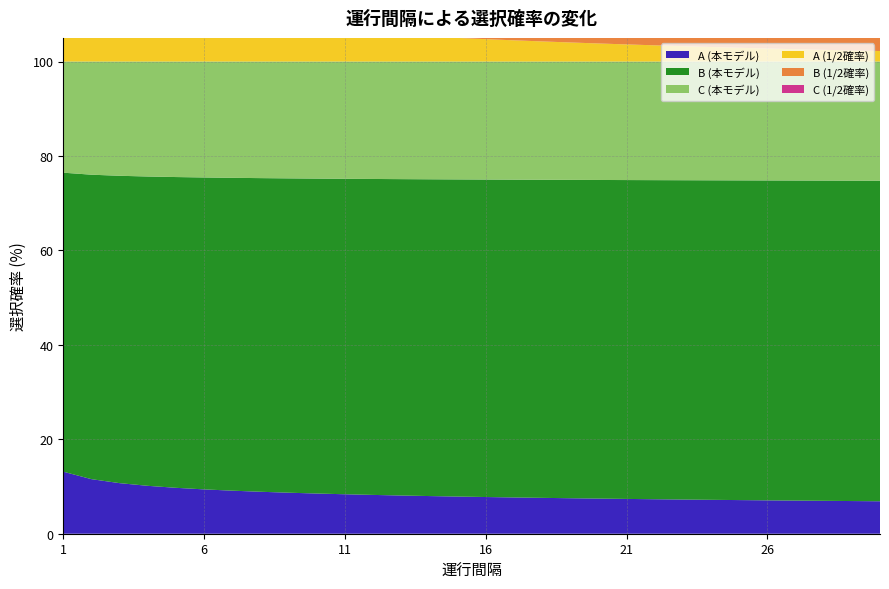

Reading right to left, extract all data points from this chart.

A (本モデル): 30=6.9	29=6.9	28=7.0	27=7.0	26=7.1	25=7.1	24=7.2	23=7.2	22=7.3	21=7.4	20=7.4	19=7.5	18=7.6	17=7.7	16=7.8	15=7.9	14=8.0	13=8.1	12=8.2	11=8.4	10=8.5	9=8.7	8=8.9	7=9.1	6=9.4	5=9.7	4=10.1	3=10.7	2=11.6	1=13.1
B (本モデル): 30=67.9	29=67.9	28=67.8	27=67.8	26=67.7	25=67.7	24=67.7	23=67.6	22=67.6	21=67.5	20=67.5	19=67.4	18=67.4	17=67.3	16=67.2	15=67.2	14=67.1	13=67.0	12=66.9	11=66.8	10=66.7	9=66.6	8=66.4	7=66.2	6=66.1	5=65.8	4=65.5	3=65.1	2=64.5	1=63.3
C (本モデル): 30=25.2	29=25.2	28=25.2	27=25.2	26=25.2	25=25.2	24=25.2	23=25.1	22=25.1	21=25.1	20=25.1	19=25.1	18=25.0	17=25.0	16=25.0	15=25.0	14=24.9	13=24.9	12=24.9	11=24.8	10=24.8	9=24.7	8=24.7	7=24.6	6=24.6	5=24.5	4=24.4	3=24.2	2=24.0	1=23.5
A (1/2確率): 30=2.2	29=2.3	28=2.5	27=2.6	26=2.8	25=2.9	24=3.1	23=3.2	22=3.4	21=3.6	20=3.8	19=4.0	18=4.3	17=4.5	16=4.7	15=5.0	14=5.3	13=5.6	12=5.9	11=6.2	10=6.5	9=6.8	8=7.2	7=7.6	6=8.0	5=8.4	4=8.9	3=9.3	2=9.8	1=10.3
B (1/2確率): 30=71.3	29=71.2	28=71.1	27=71.0	26=70.9	25=70.8	24=70.7	23=70.5	22=70.4	21=70.3	20=70.1	19=70.0	18=69.8	17=69.6	16=69.4	15=69.3	14=69.1	13=68.9	12=68.6	11=68.4	10=68.2	9=67.9	8=67.6	7=67.4	6=67.1	5=66.8	4=66.4	3=66.1	2=65.7	1=65.4
C (1/2確率): 30=26.5	29=26.5	28=26.4	27=26.4	26=26.4	25=26.3	24=26.3	23=26.2	22=26.2	21=26.1	20=26.1	19=26.0	18=26.0	17=25.9	16=25.8	15=25.8	14=25.7	13=25.6	12=25.5	11=25.4	10=25.3	9=25.2	8=25.1	7=25.0	6=24.9	5=24.8	4=24.7	3=24.6	2=24.4	1=24.3